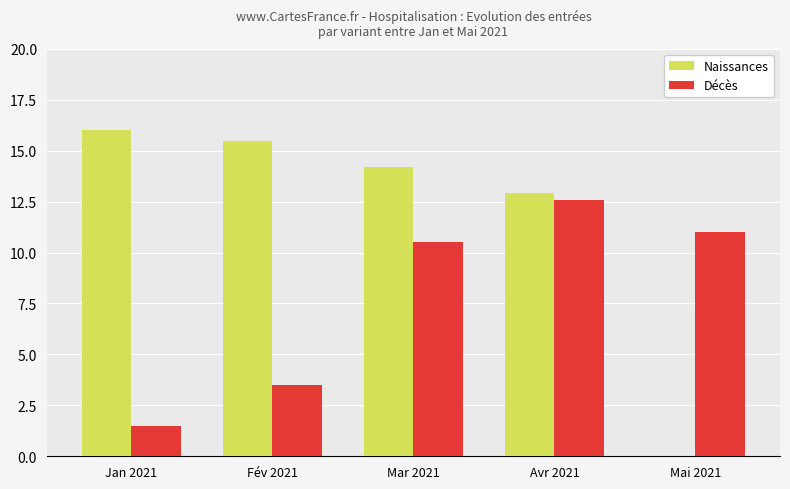

How many groups of bars are there?

5